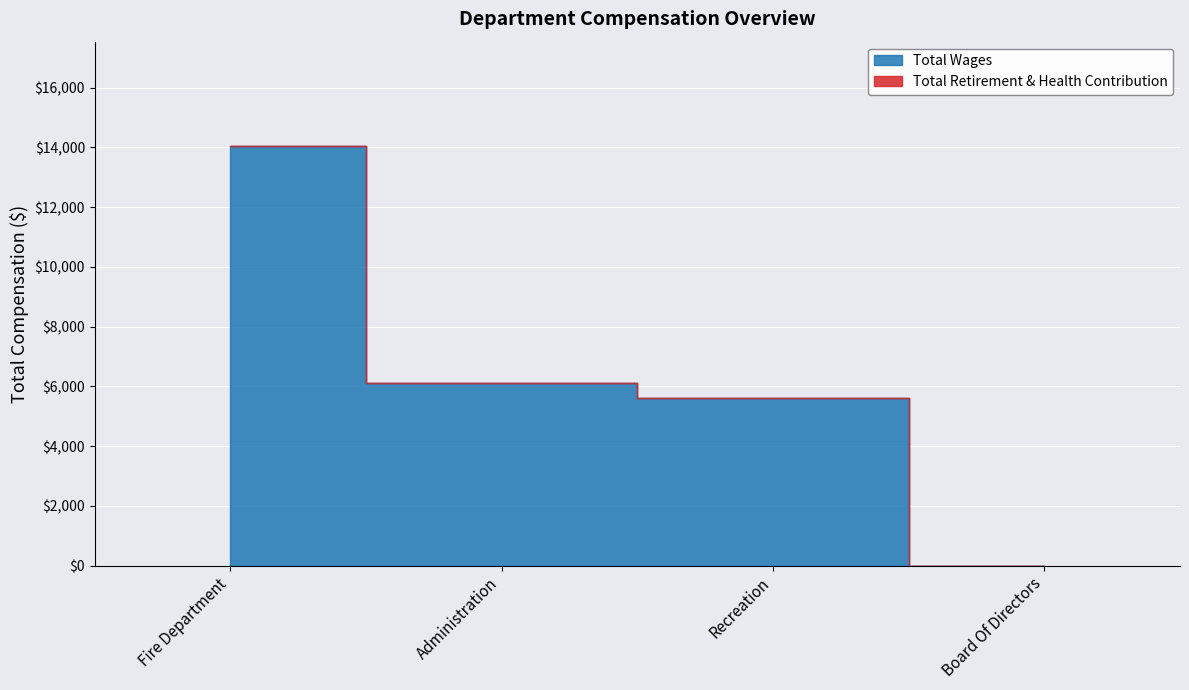

Where is the data nearest to the value 7014?

Administration